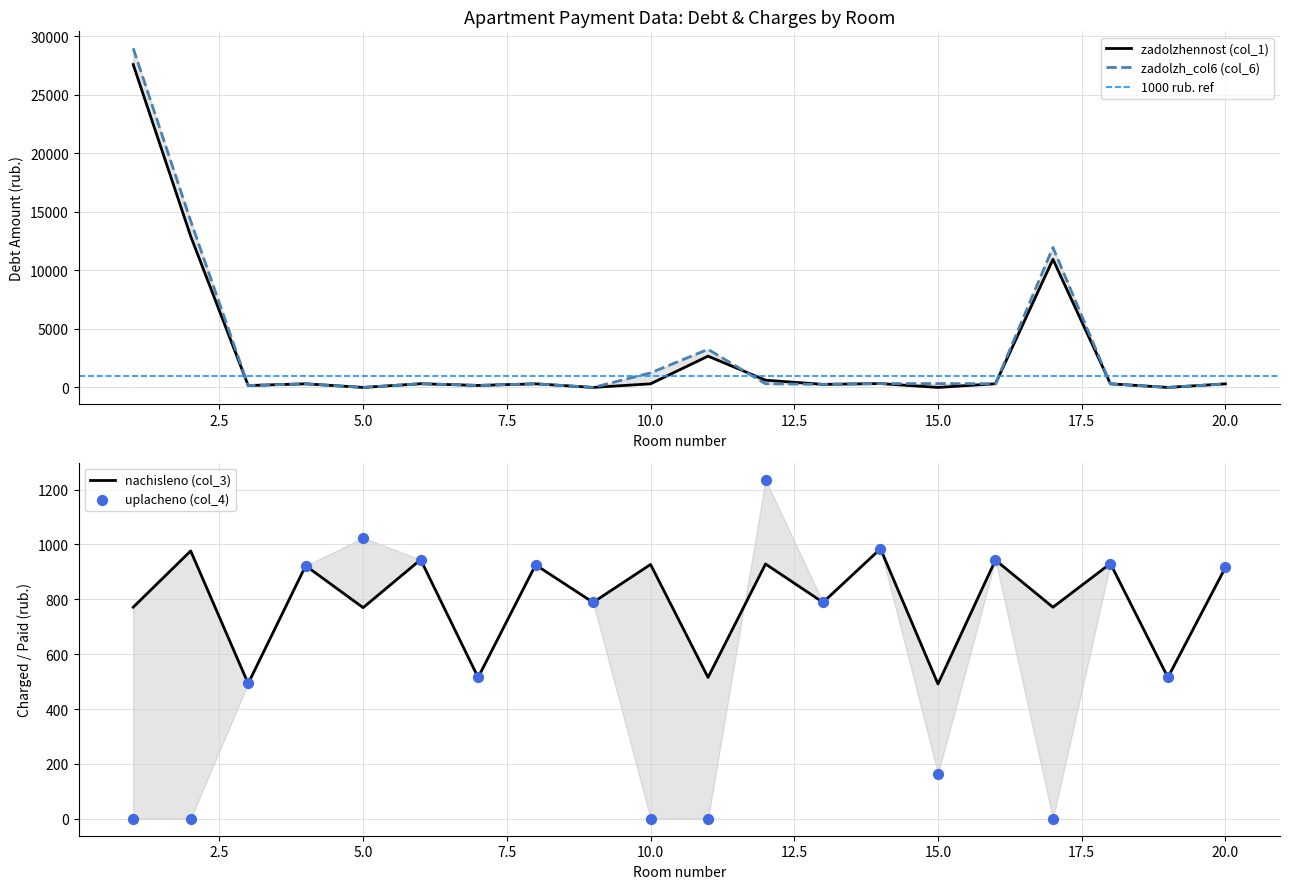

Is the value of zadolzh_col6 (col_6) at 14 greater than the value of nachisleno (col_3) at 6?

No